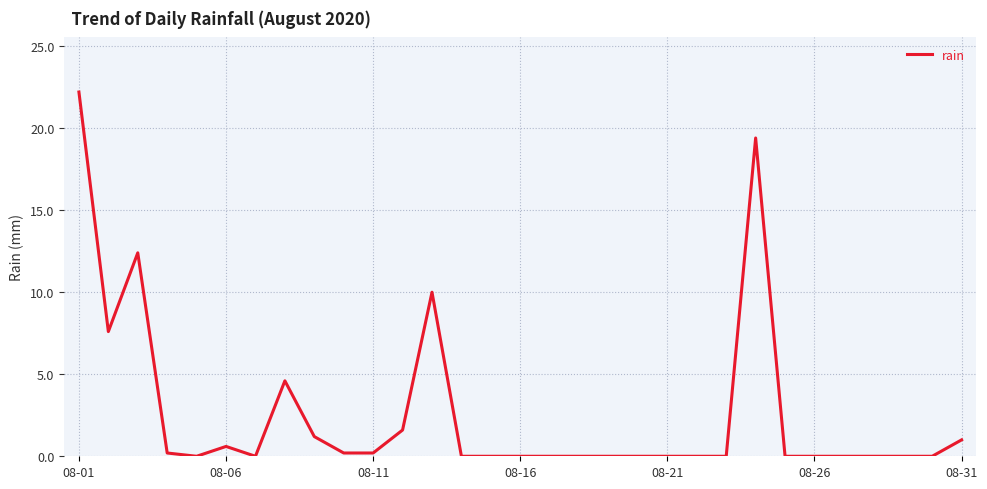

What is the greatest value displayed?

22.2